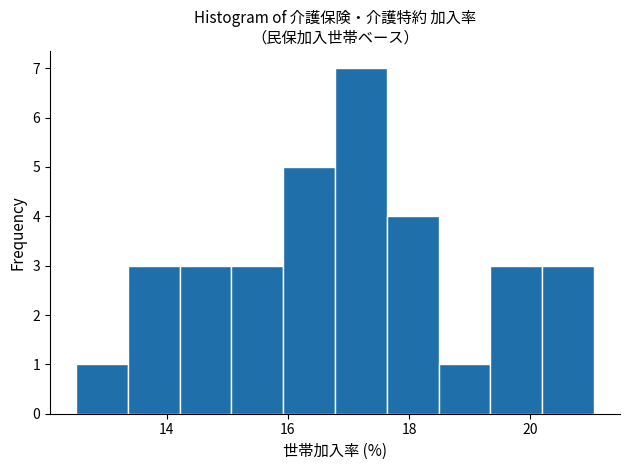

Reading left to right, transcribe this chart: for each bar, give the range it covers on the x-axis and its height. Neither the bar edges nor the heights are printed on the chart, so give them approximately, as read against the axes.

12.6 to 13.4: 1
13.4 to 14.2: 3
14.2 to 15.0: 3
15.0 to 16.0: 3
16.0 to 16.8: 5
16.8 to 17.6: 7
17.6 to 18.4: 4
18.4 to 19.4: 1
19.4 to 20.2: 3
20.2 to 21.0: 3